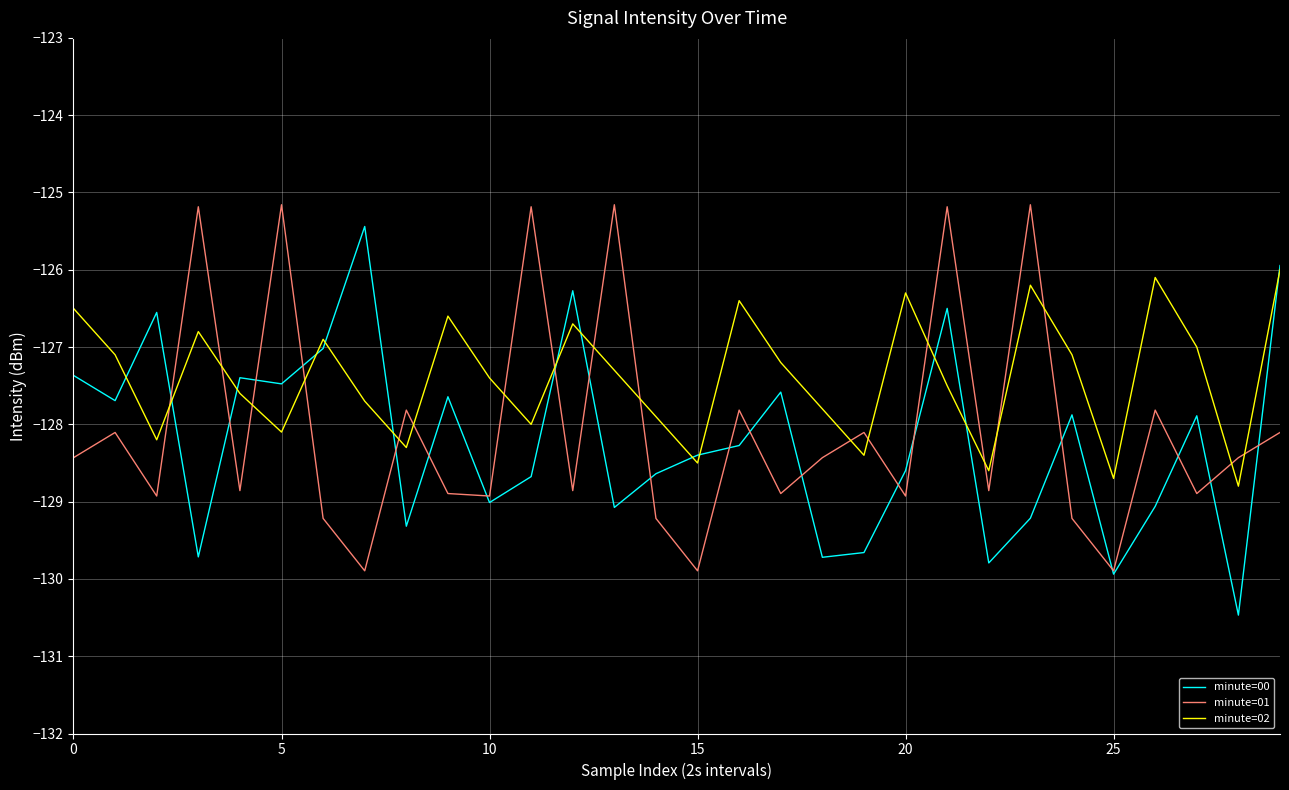

How many intersections are there between minute=01 and minute=02?

18